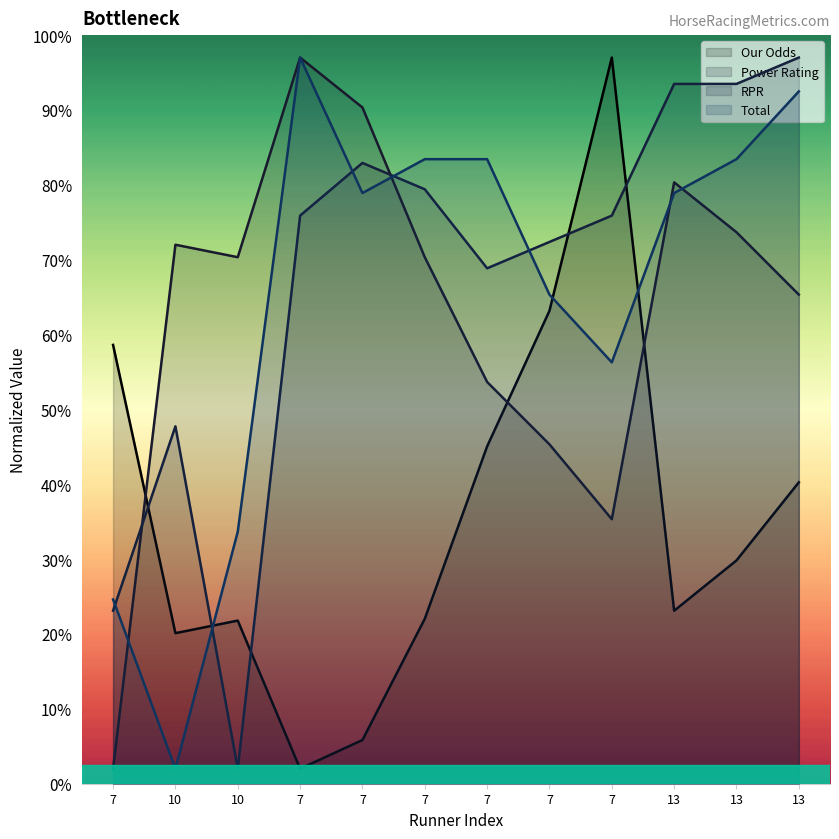

Does the chart display data point markers on the line(s)?

No